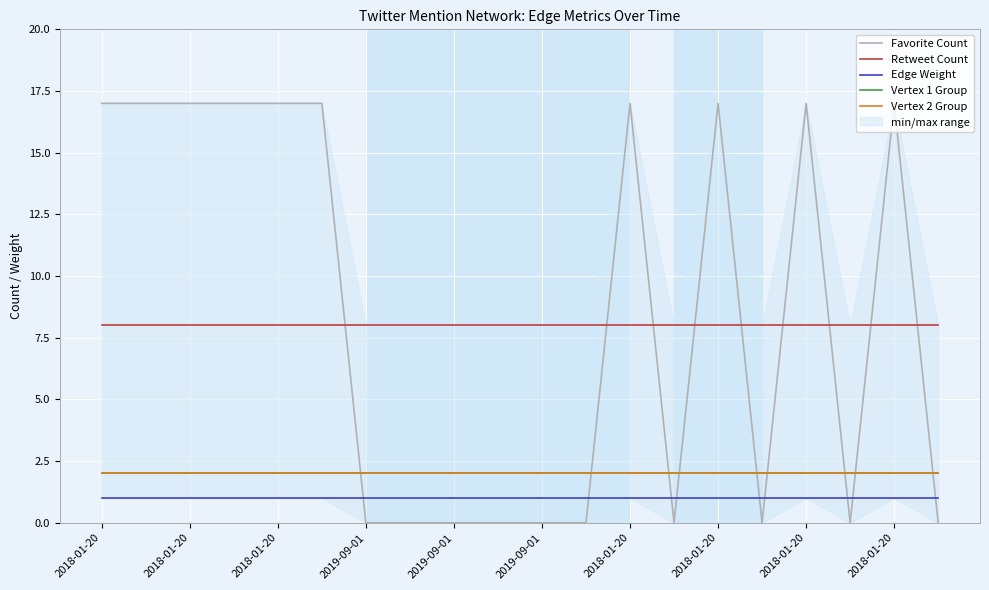

How many data points in Favorite Count are less than 17?

10